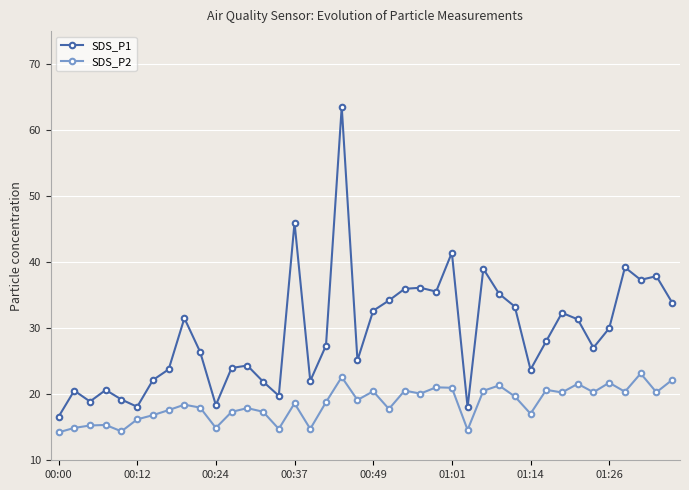

Rank the series by their average value, from lowest to highest.

SDS_P2, SDS_P1